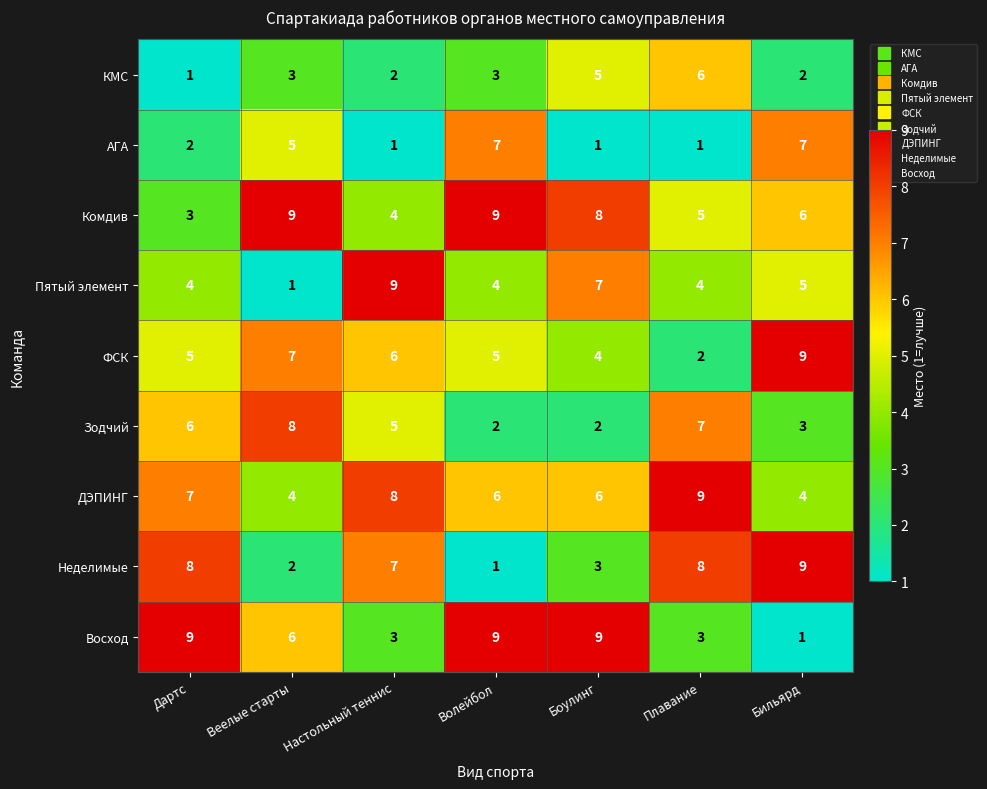

What is the spread (max minus min) of values at Веелые старты?

8